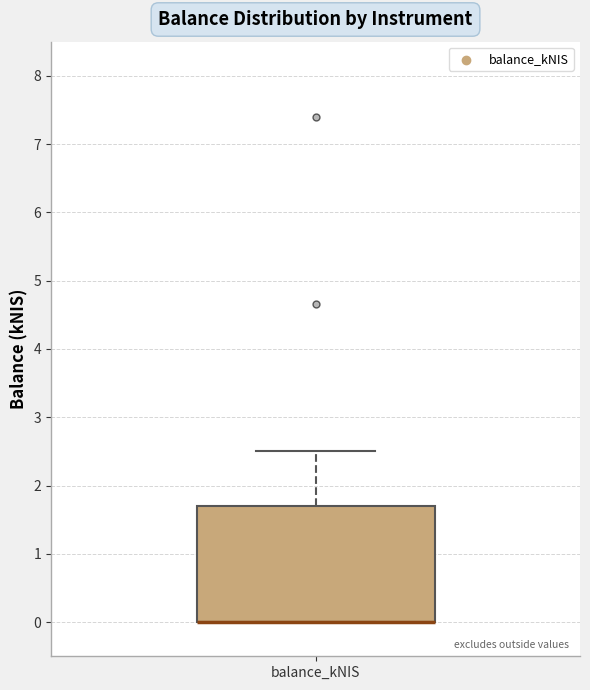

Read this box plot against the y-axis: the position of the median line, the range covered by the box, and the ends of both whiskers. The values are not printed on the chart, so give them approximately, as read against the axis.

median 0.0 (drawn on the box's lower edge), box 0.0 to 1.7, whiskers 0.0 to 2.5